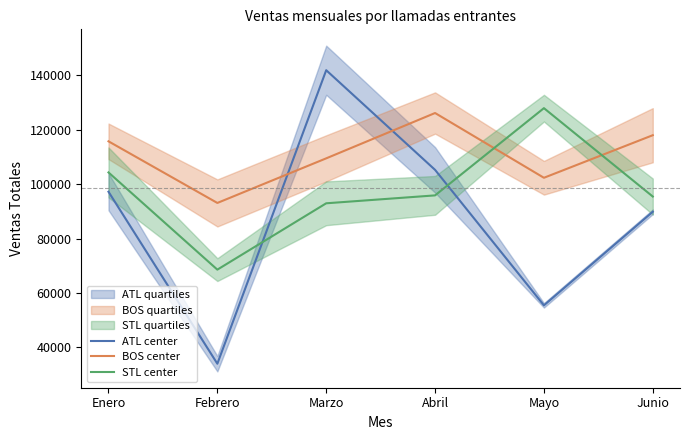

Which series has the largest range (max minus min)?

ATL center